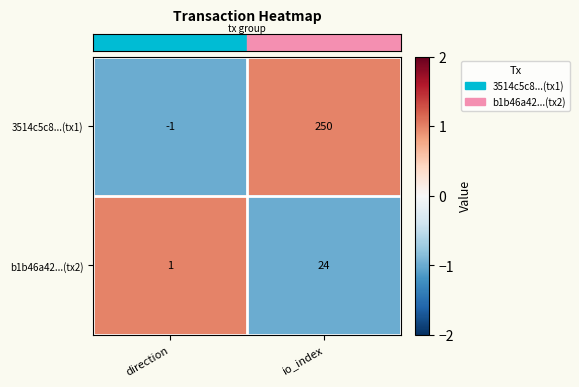

The value of b1b46a42...(tx2) at direction is 0. True or false?

False